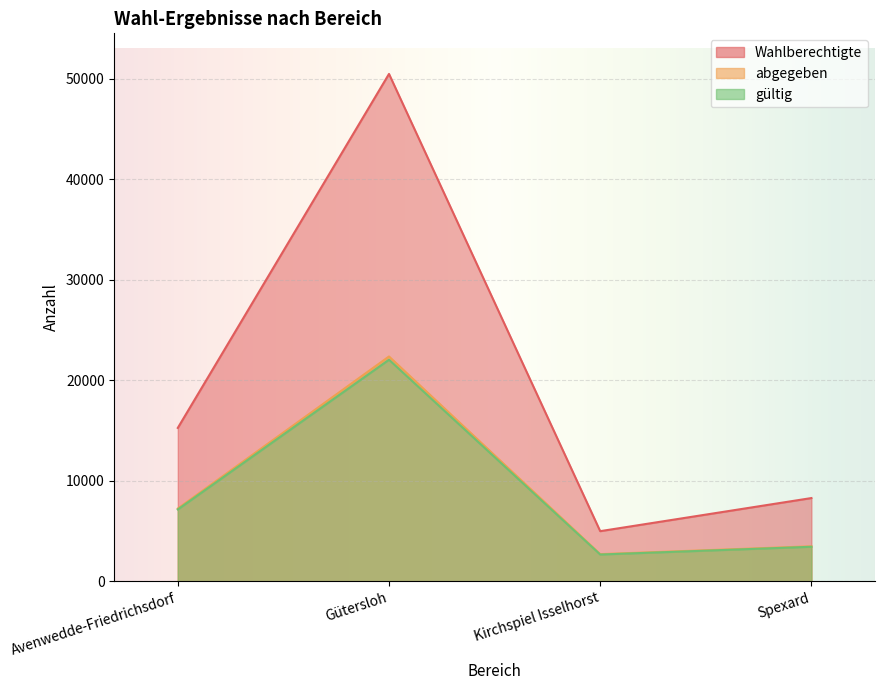

True or false: Wahlberechtigte and gültig cross at least once.

False